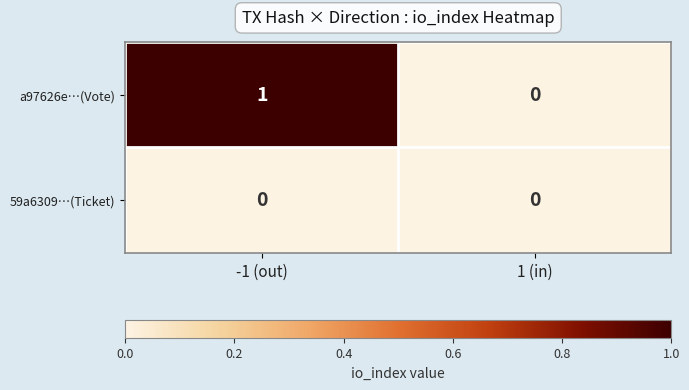

Reading right to left, list all the values displayed in this chart.

a97626e…(Vote): 1 (in)=0	-1 (out)=1
59a6309…(Ticket): 1 (in)=0	-1 (out)=0